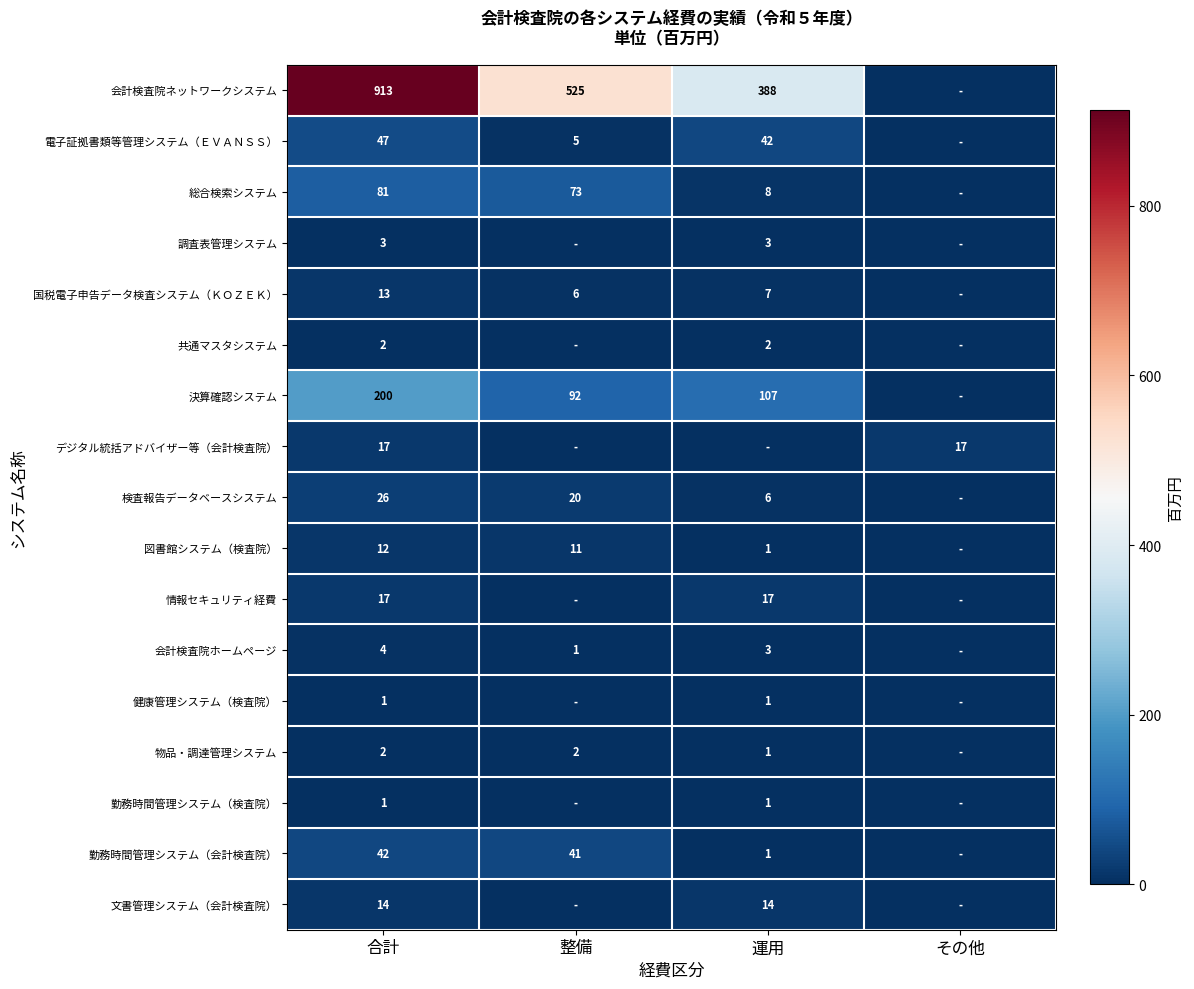

At how many categories does at least one series exceed 842?

1